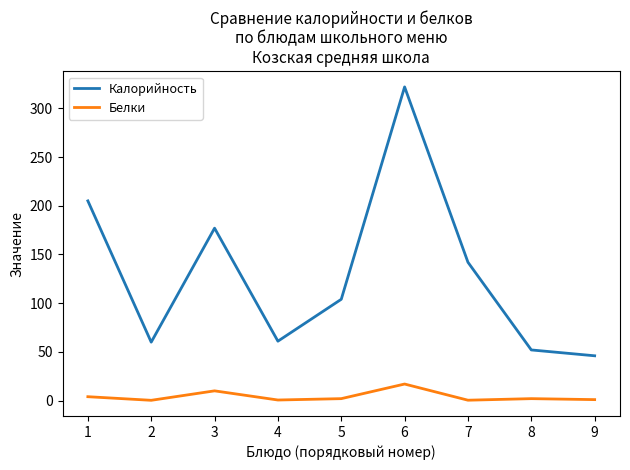

How many values in the Калорийность series are below 104?

4